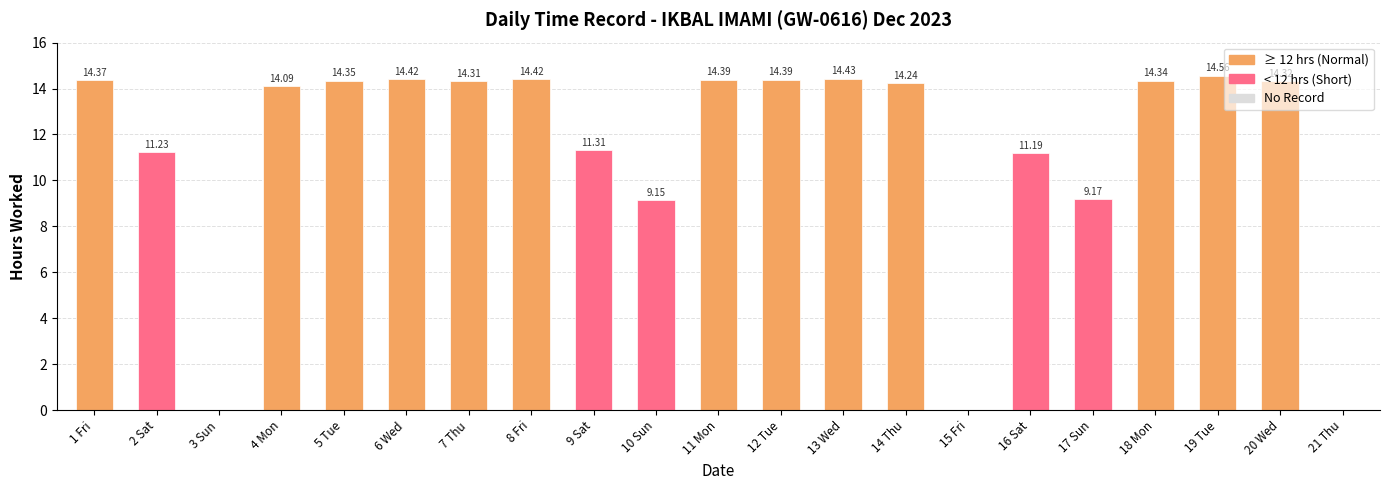

What is the sum of the values at 15 Fri and 6 Wed?

14.4